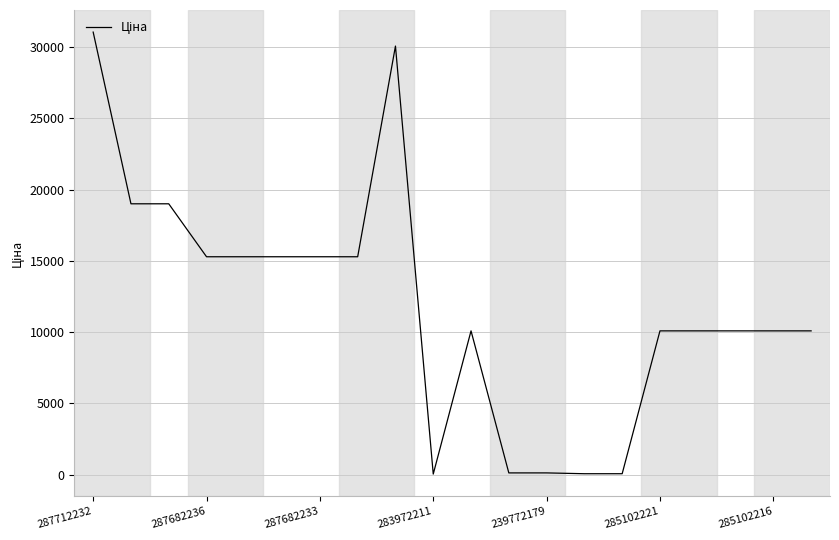

What is the difference between the maximum and minimum values?

31026.4